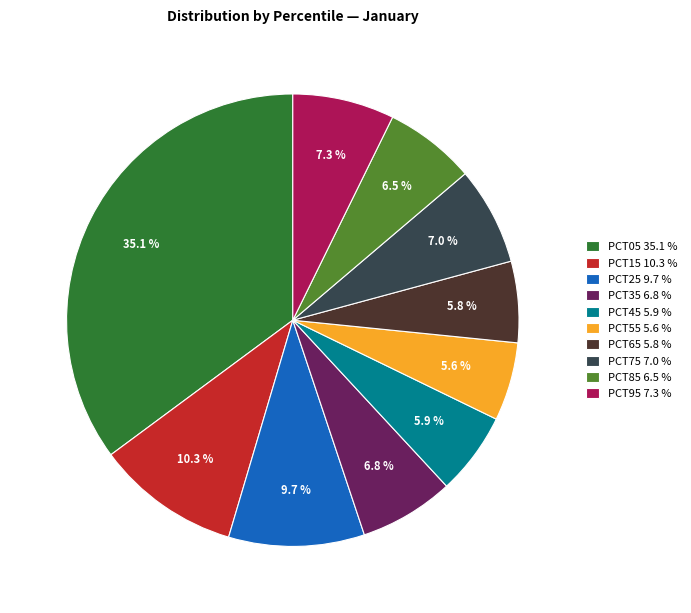

Is there a majority slice in this chart?

No